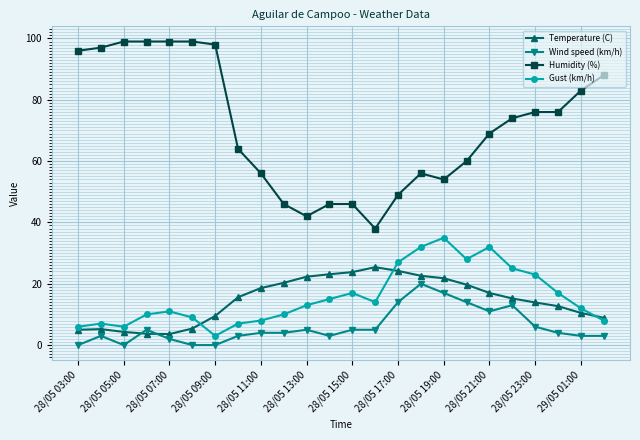

Does the chart have visible grid lines?

Yes